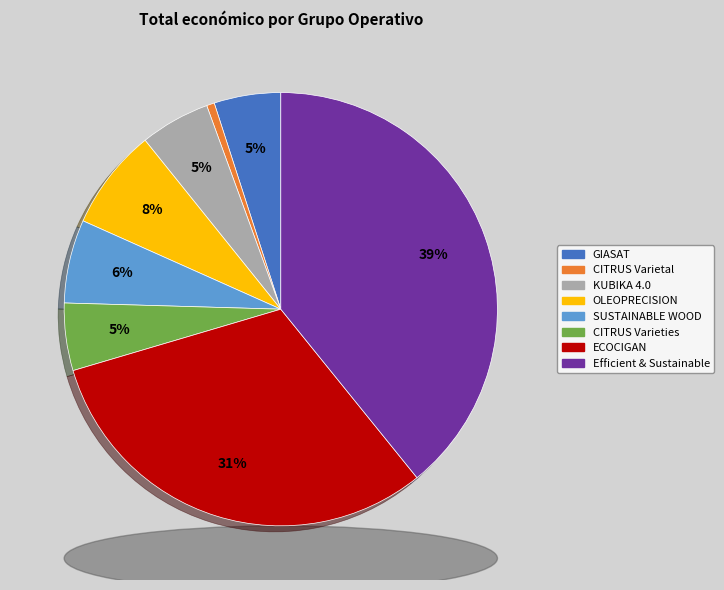

Is there any slice that represents more than half of the pie?

No